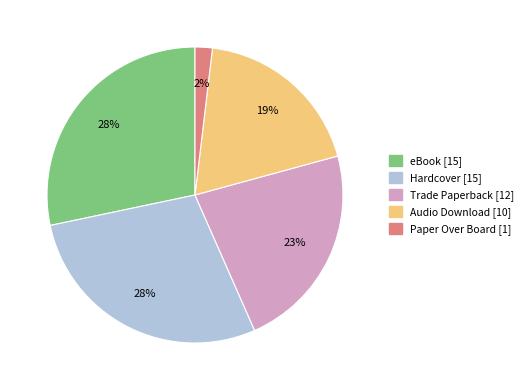

How many segments does this pie chart have?

5